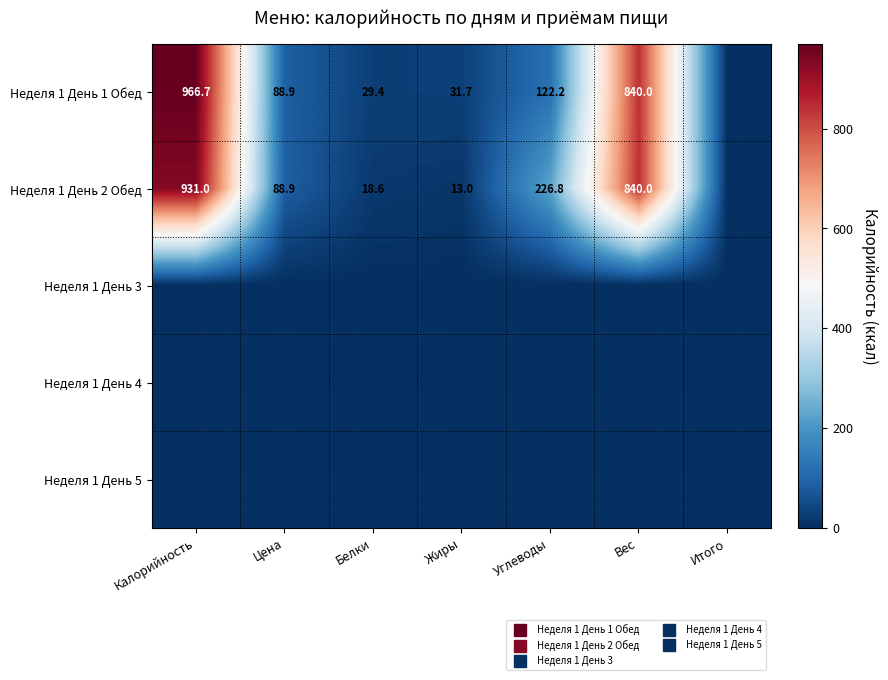

How many categories are shown in the chart?

7